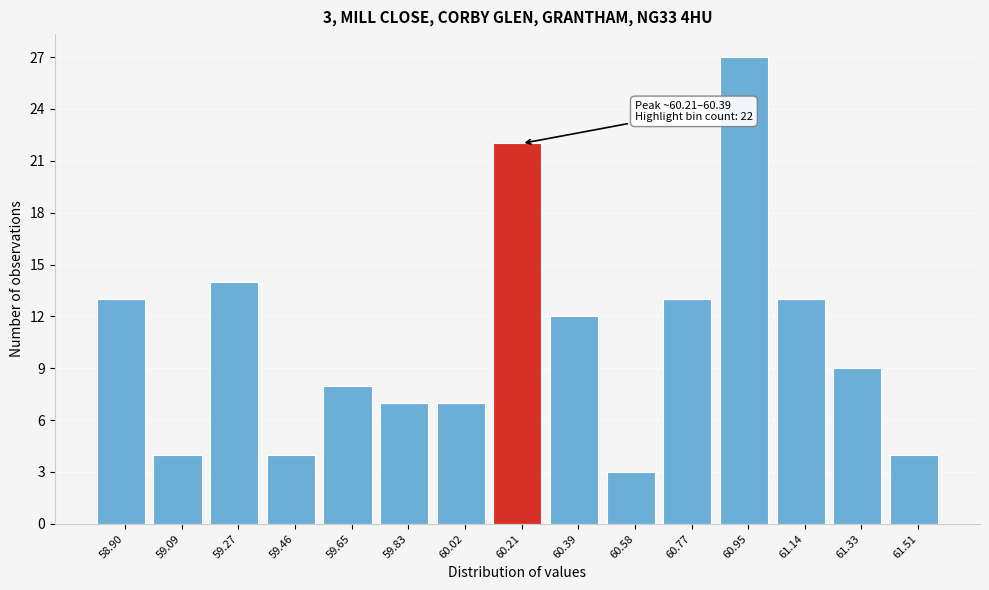

Reading left to right, transcribe all the data shown in this chart.

58.90=13	59.09=4	59.27=14	59.46=4	59.65=8	59.83=7	60.02=7	60.21=22	60.39=12	60.58=3	60.77=13	60.95=27	61.14=13	61.33=9	61.51=4